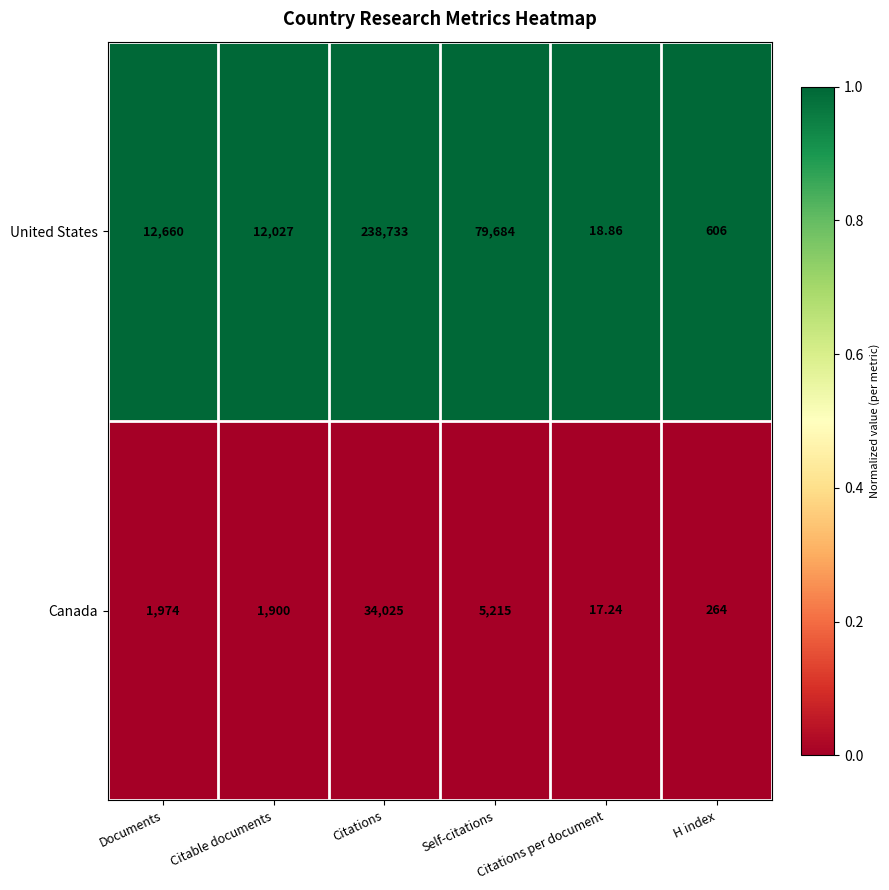

Is the value of United States at Citations per document greater than the value of Canada at Citable documents?

No